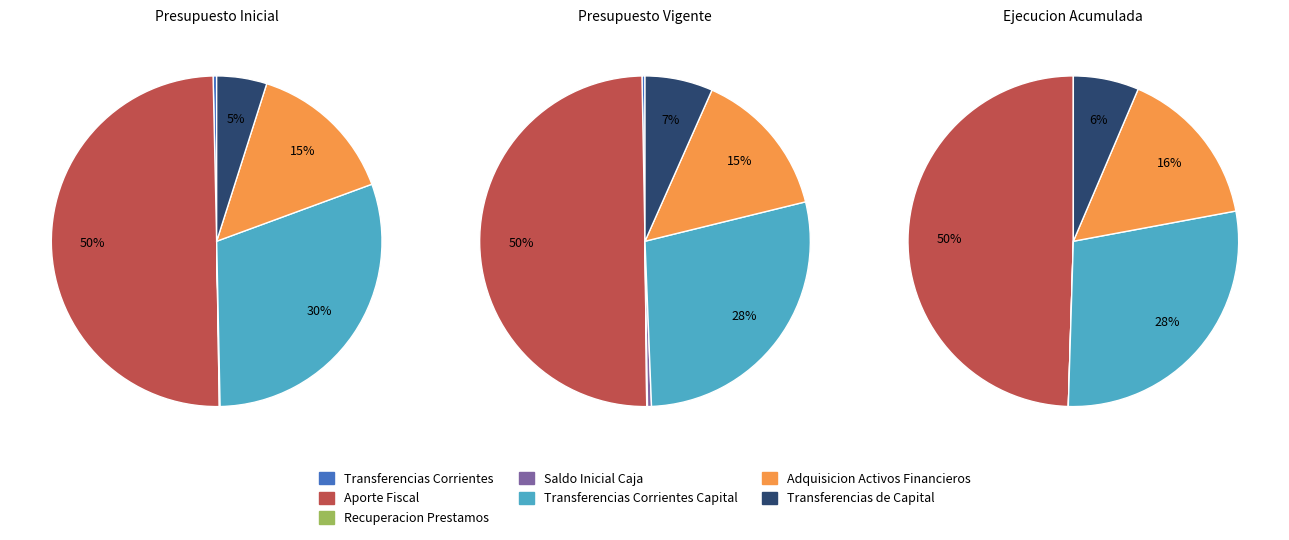

True or false: Transferencias Corrientes accounts for 0% of the total.

True